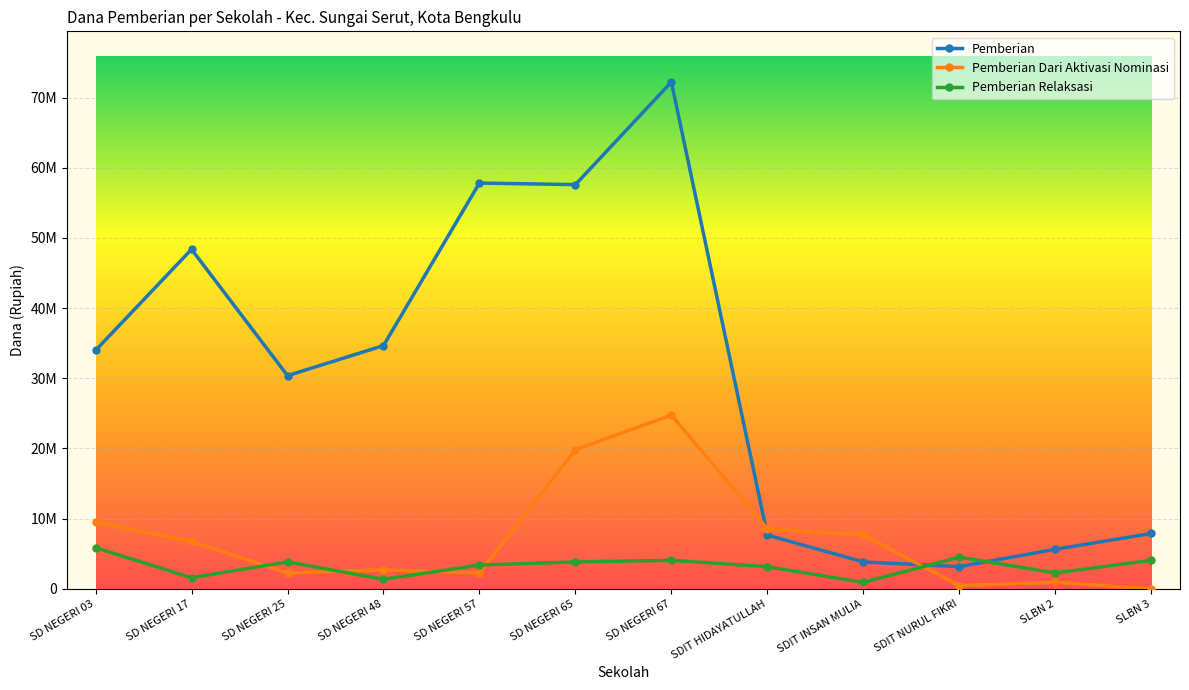

Is this an area chart (filled region under the line)?

No